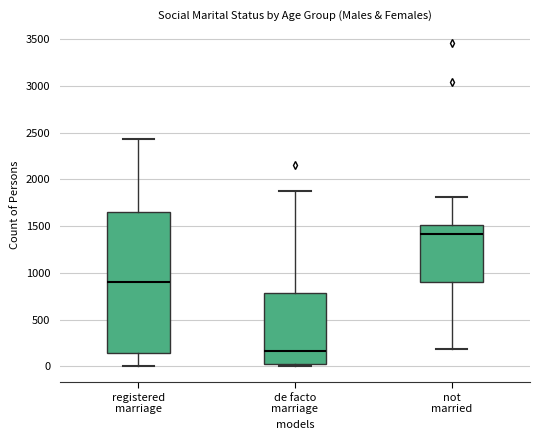

Where does the upper whisker of the box for de facto marriage end on the y-axis? The values are not printed on the chart, so give them approximately, as read against the axis.

1900